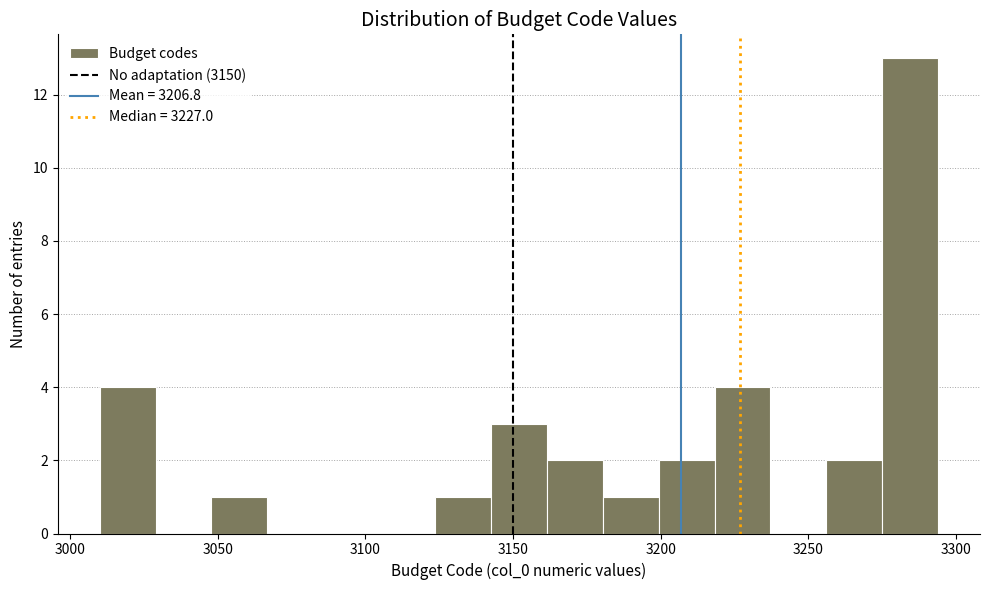

Around what value on the x-axis is the tallest bar? Give the approximate position of its centre, as read against the axis.

3285